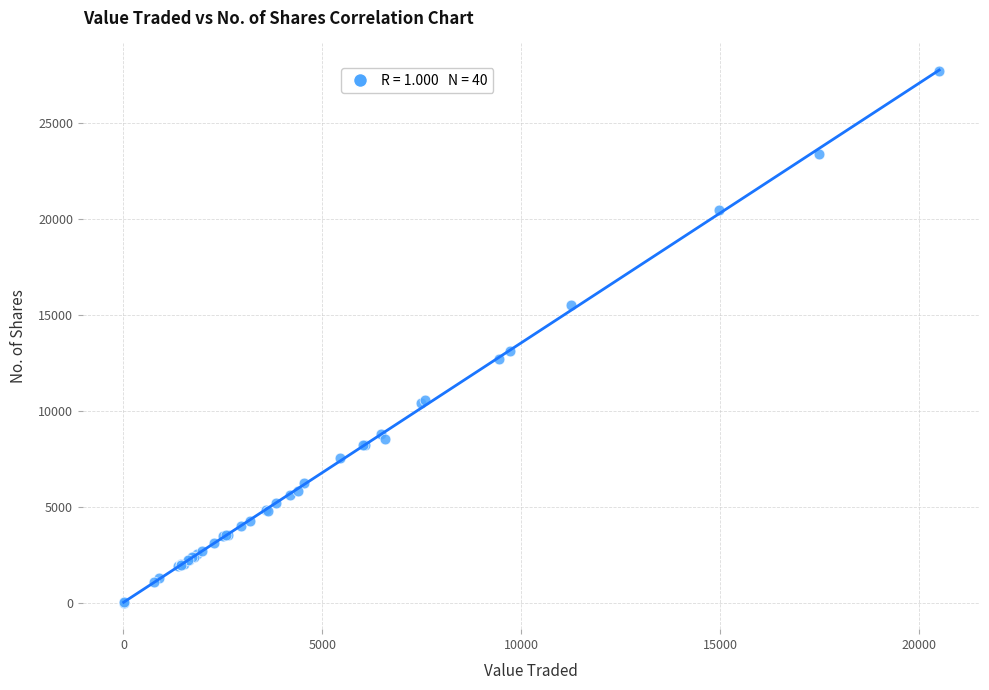

What Y value in the scatter plot is closest to 13847?

13120